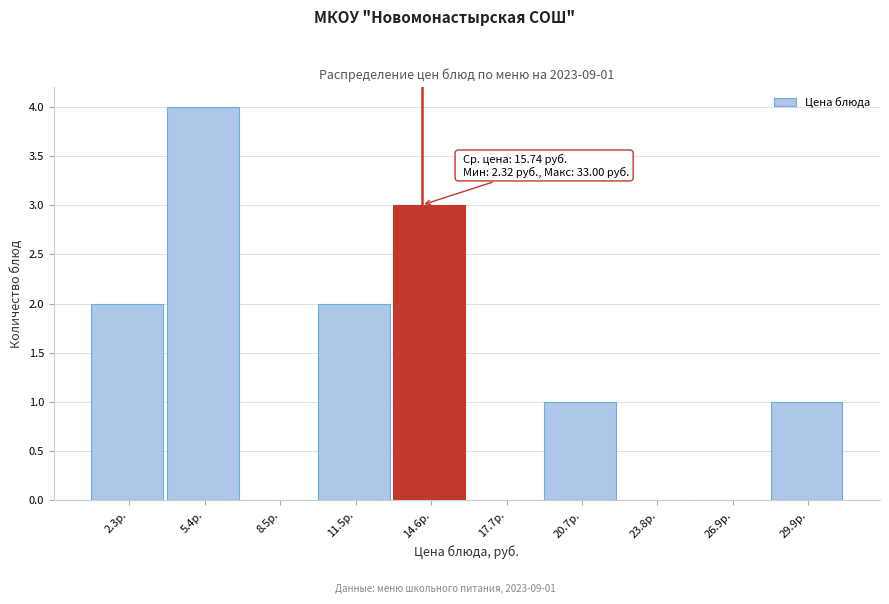

Reading right to left, list all the values displayed in this chart.

29.9р.=1	26.9р.=0	23.8р.=0	20.7р.=1	17.7р.=0	14.6р.=3	11.5р.=2	8.5р.=0	5.4р.=4	2.3р.=2